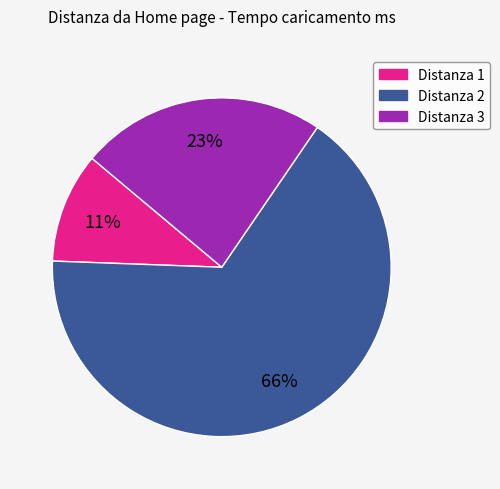

Does any single category account for the majority?

Yes